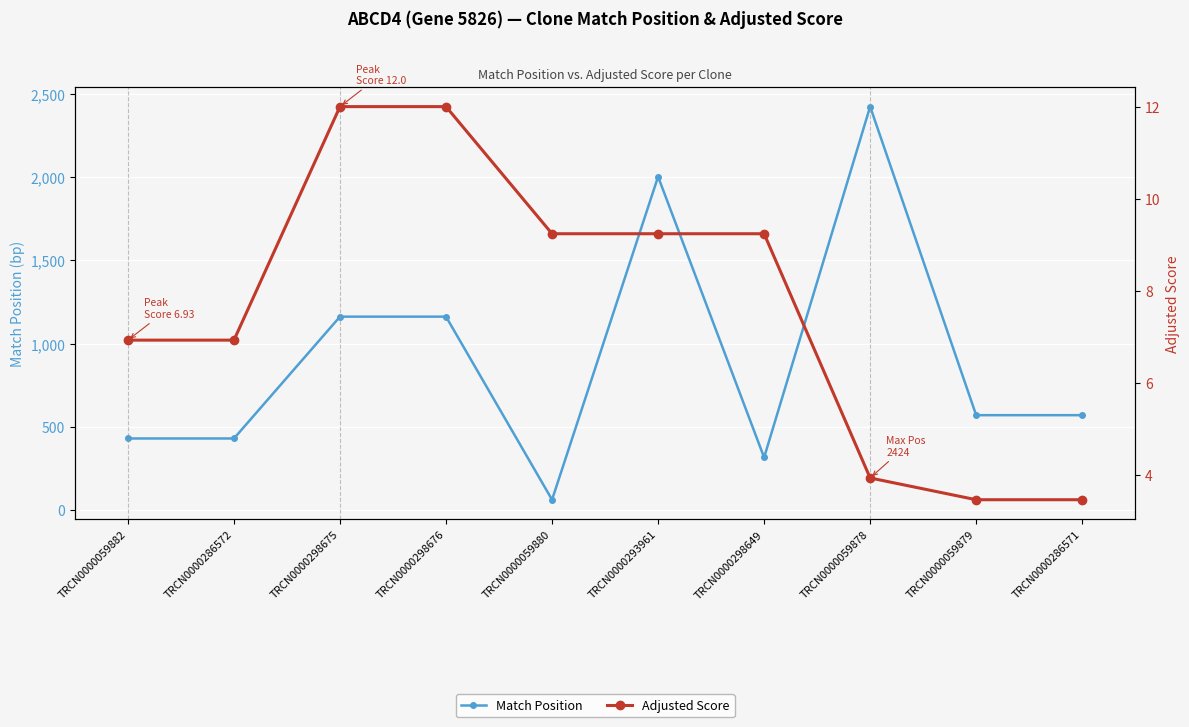

What is the label of the 8th point from the left?

TRCN0000059878